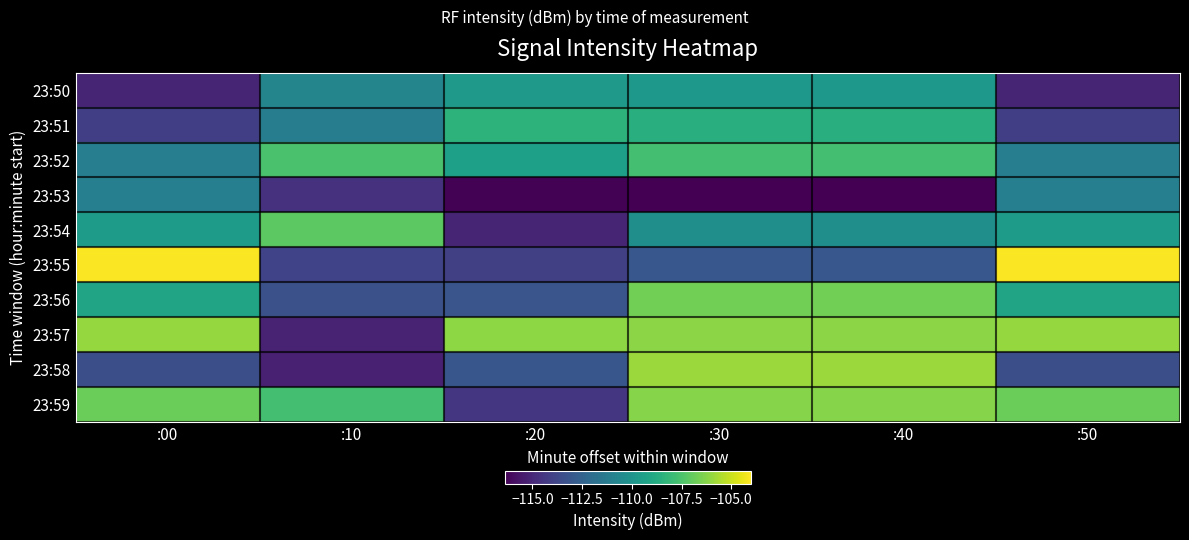

What is the difference between the highest and lowest values at :30?

10.5